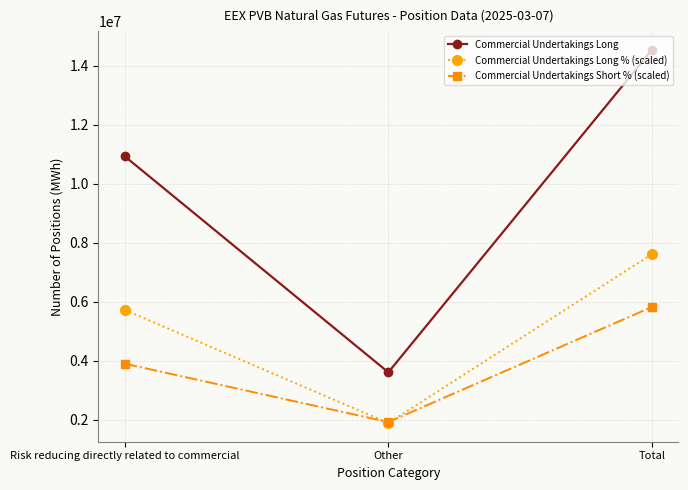

What is the label of the 1st point from the left?

Risk reducing directly related to commercial